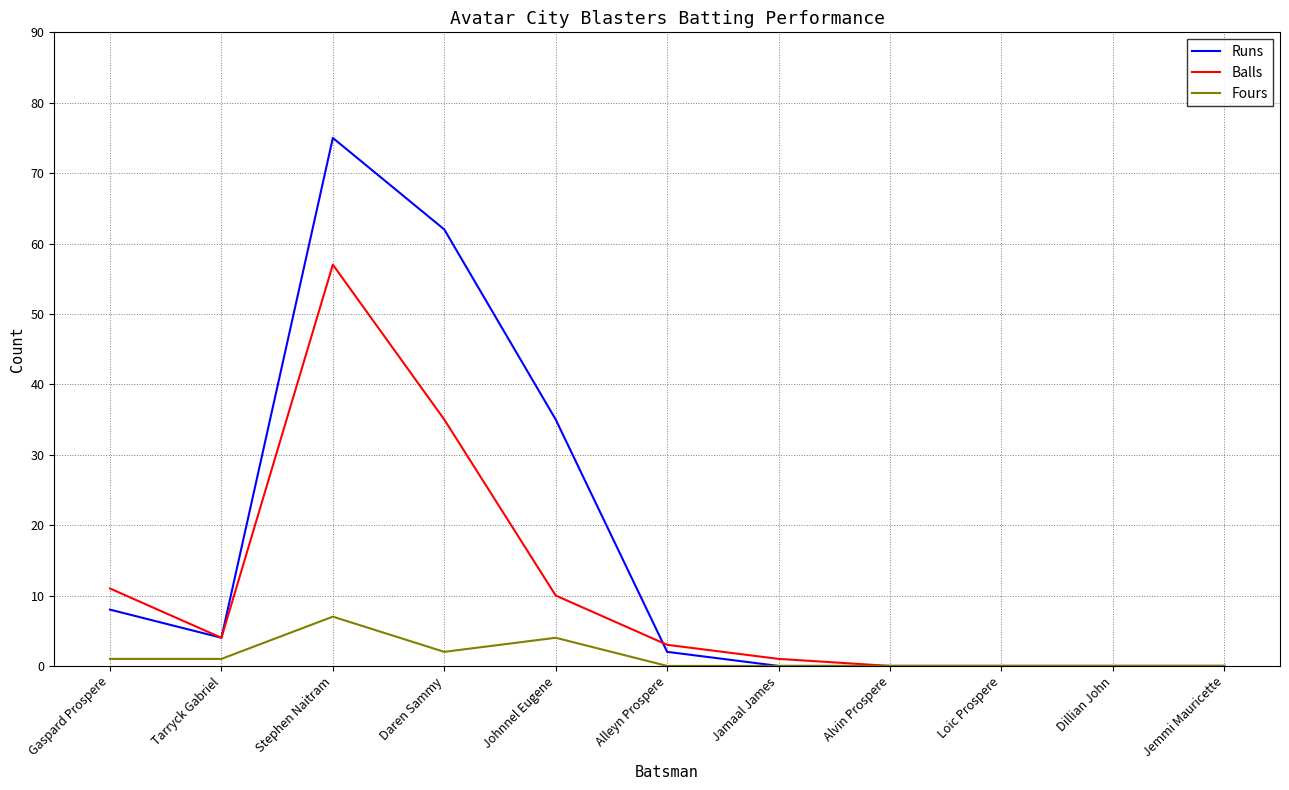

Rank the series by their average value, from highest to lowest.

Runs, Balls, Fours